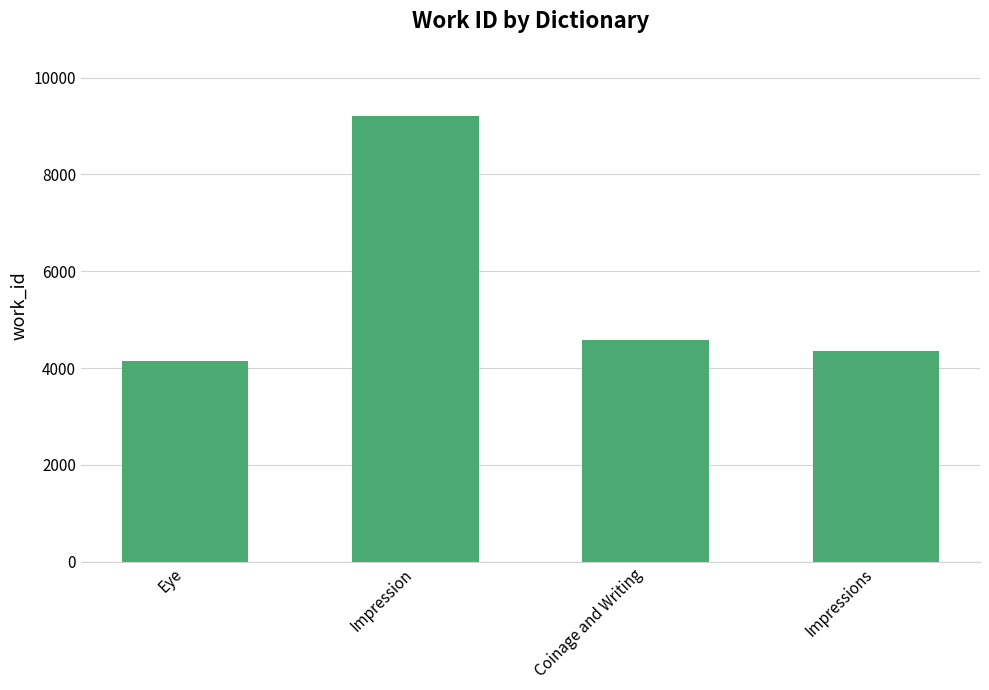

What is the smallest value displayed?

4141